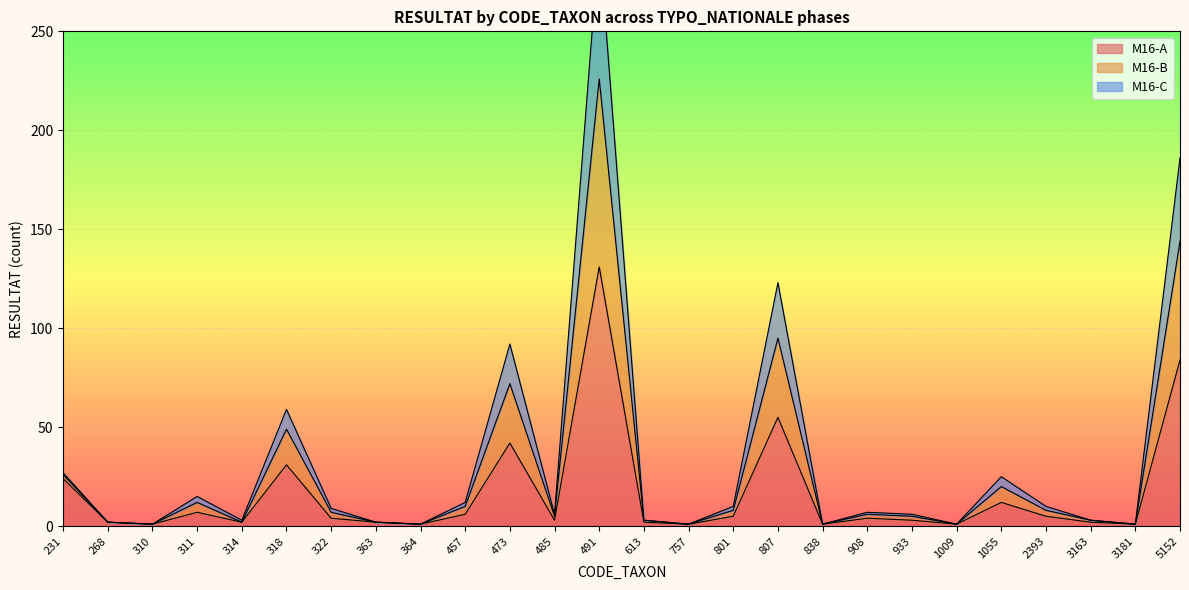

What is the value of the M16-C point at the 15th from the left?

1